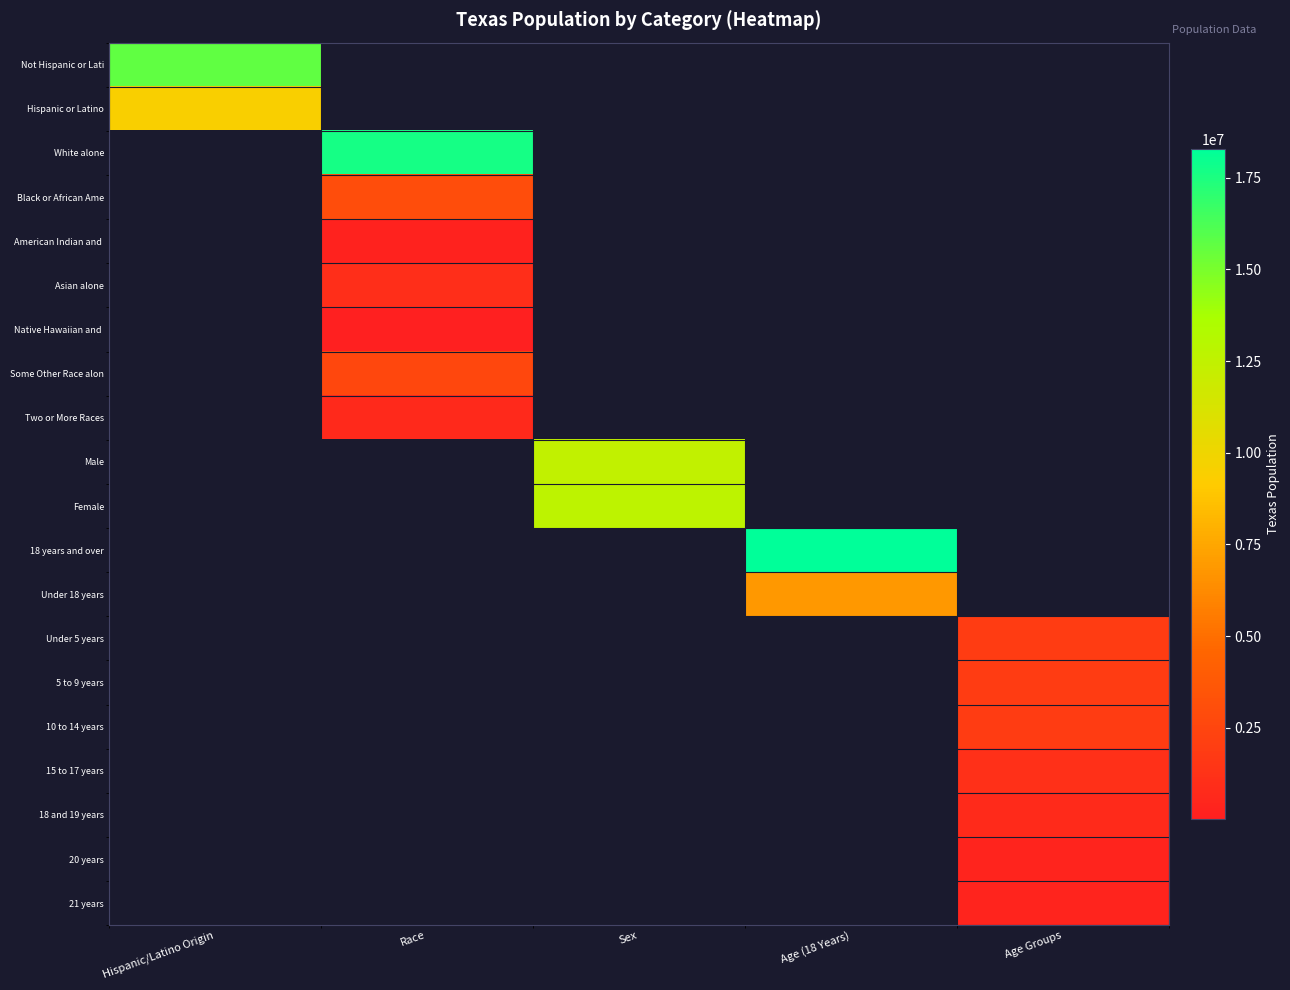

At how many categories does at least one series exceed 18194520?

1